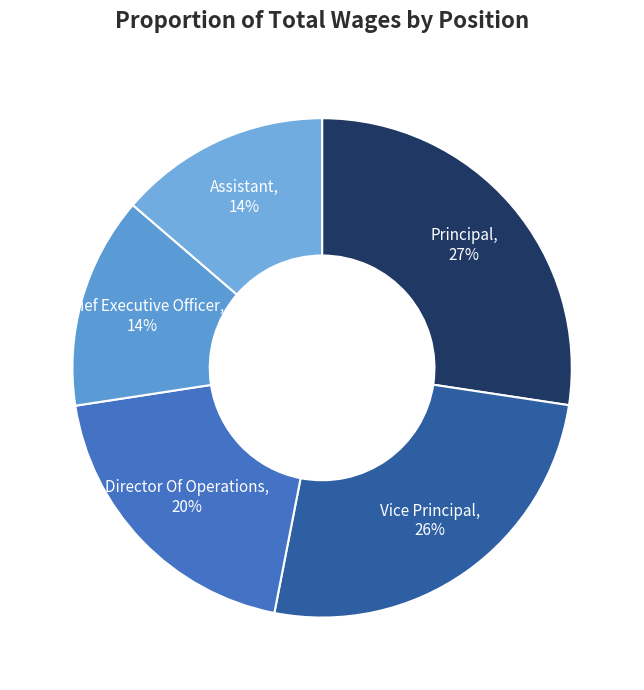

Combined, do Principal and Vice Principal account for over 50%?

Yes